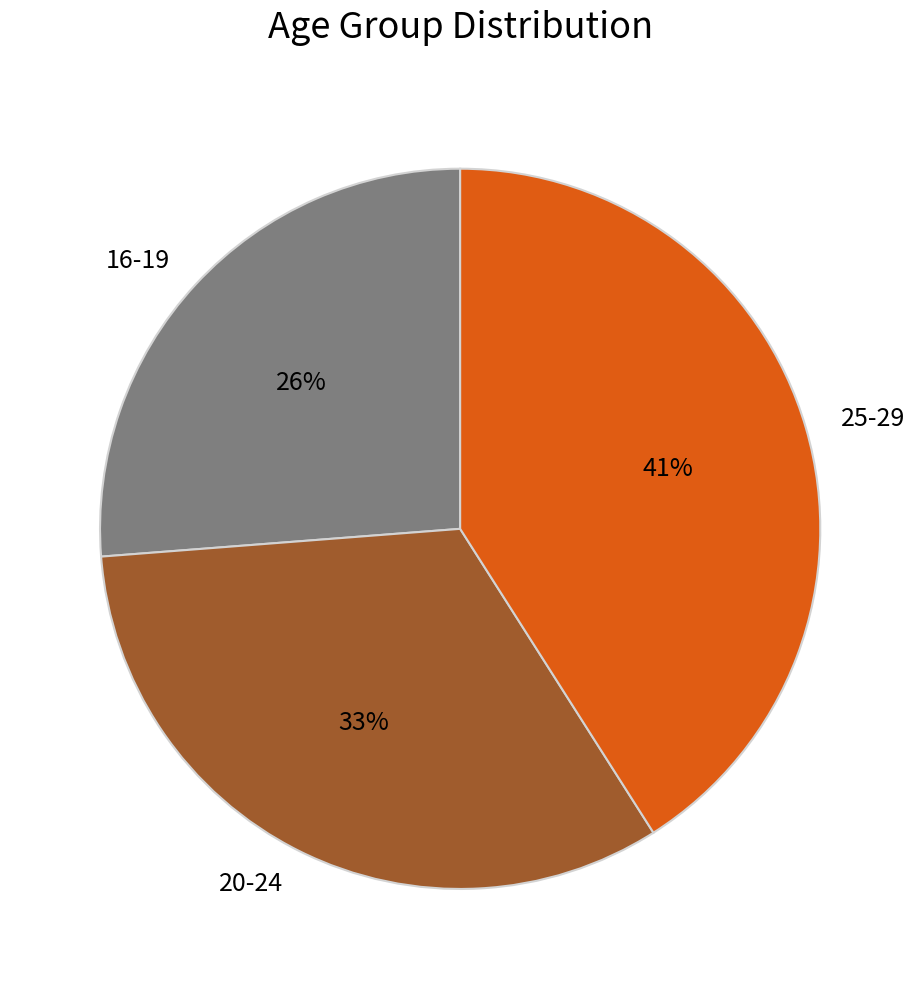

True or false: 16-19 accounts for 16% of the total.

False